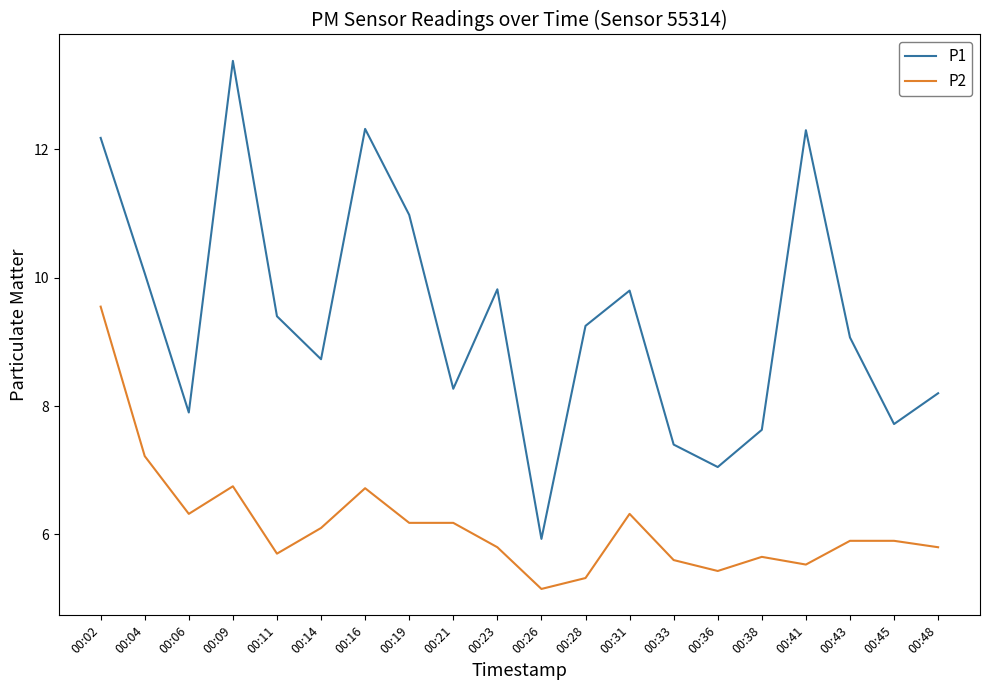

At how many categories does at least one series exceed 8?

14